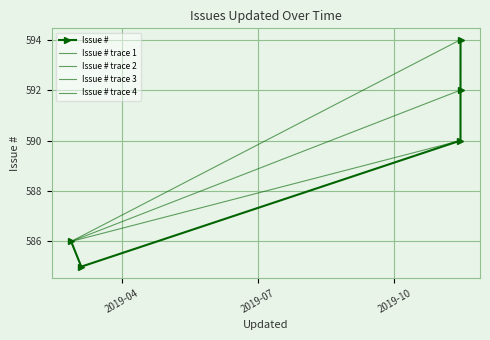

What is the maximum value shown in the chart?

594